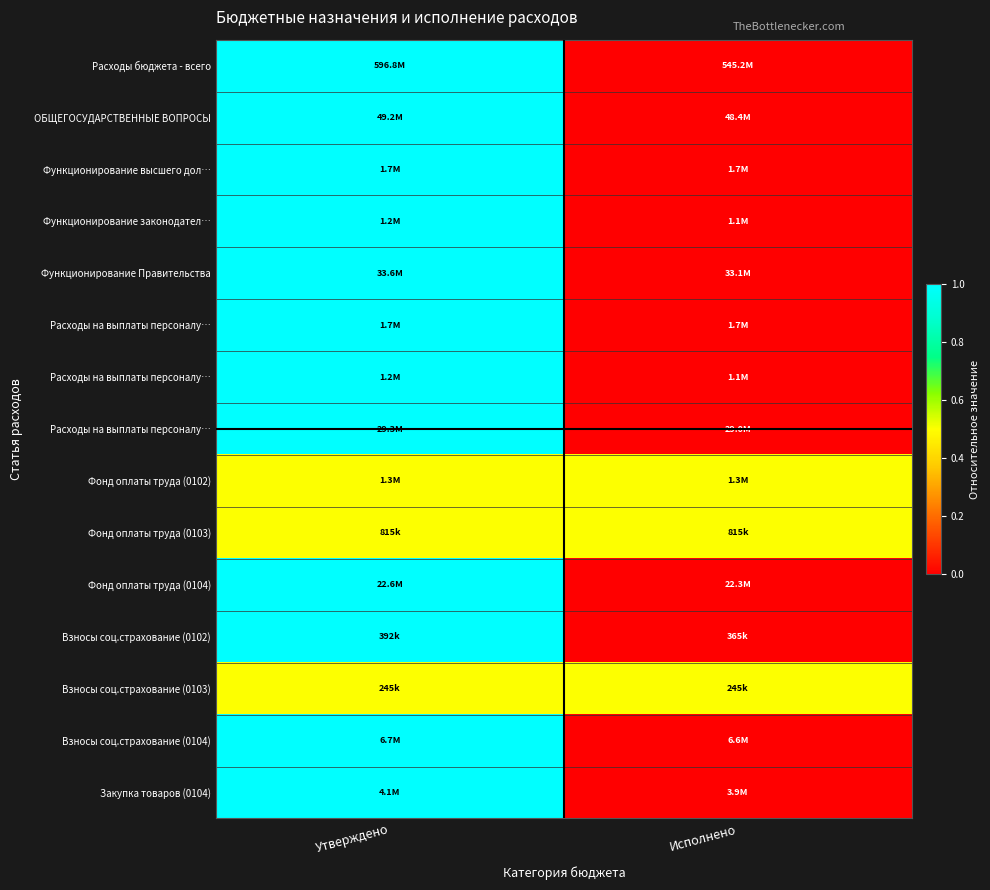

Which label corresponds to the largest value in the chart?

Утверждено